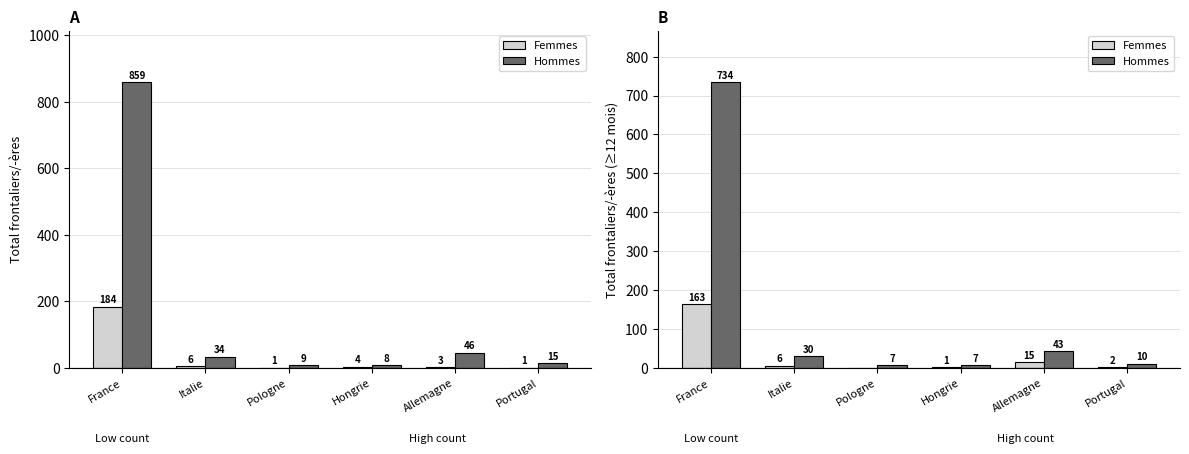

Which label corresponds to the largest value in the chart?

France